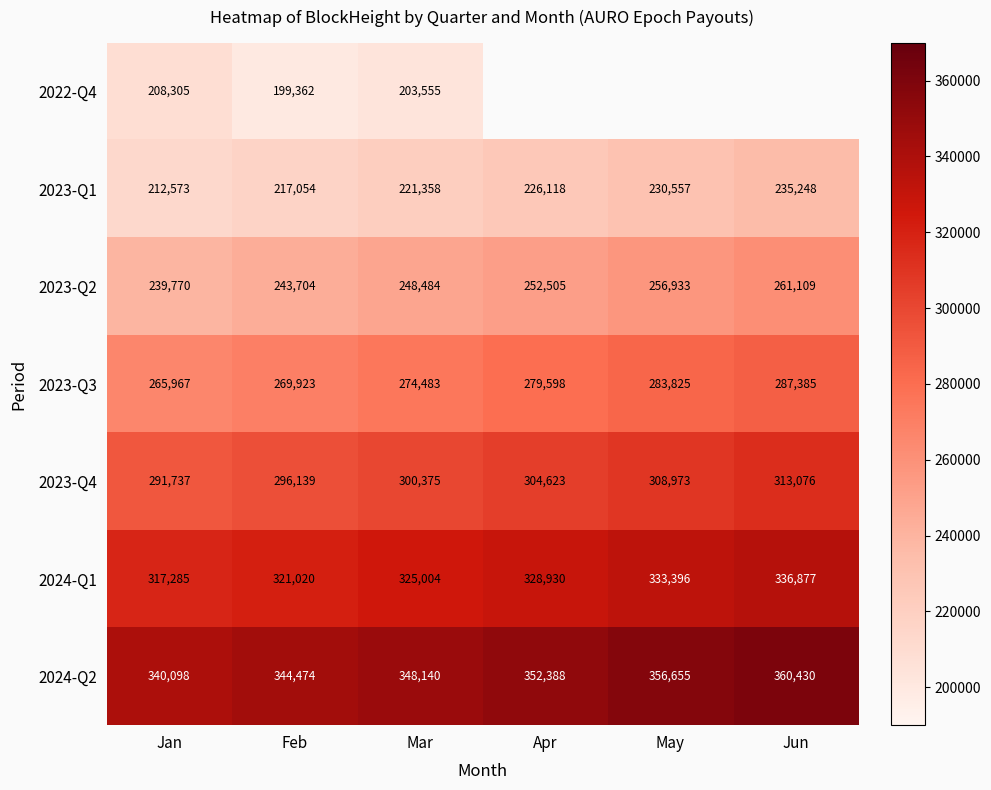

Is the value of 2023-Q4 at Mar greater than the value of 2023-Q1 at Mar?

Yes